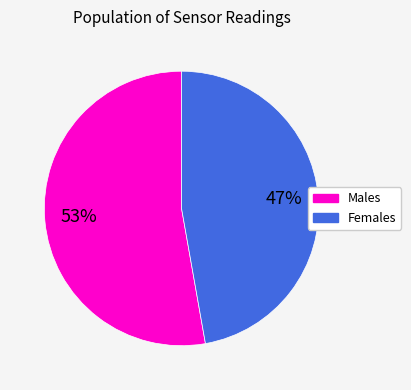

Approximately how many times larger is the value at Females compared to Males?

0.9